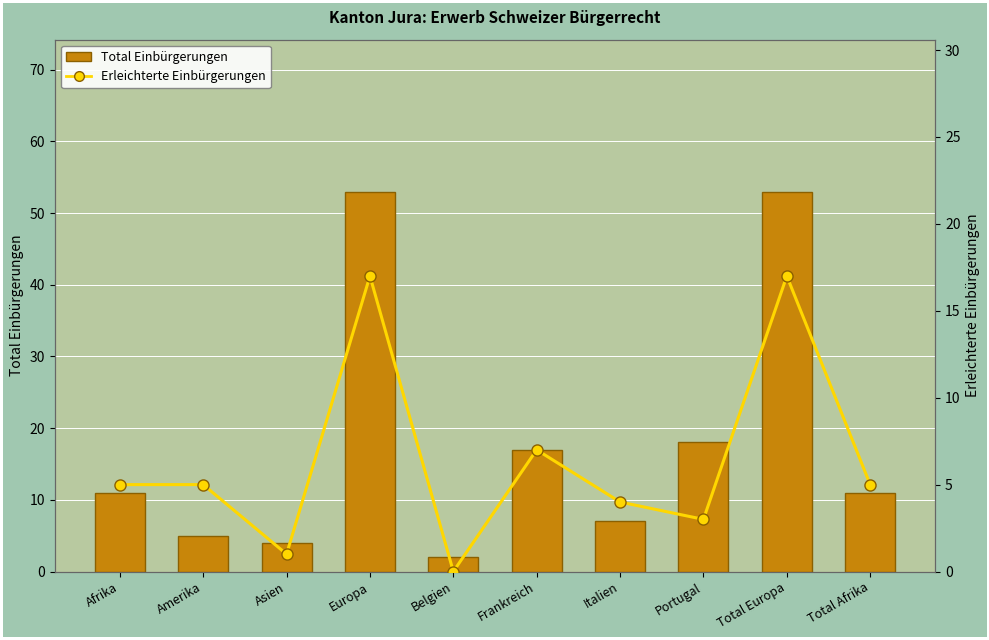

What is the label of the 1st bar from the right?

Total Afrika